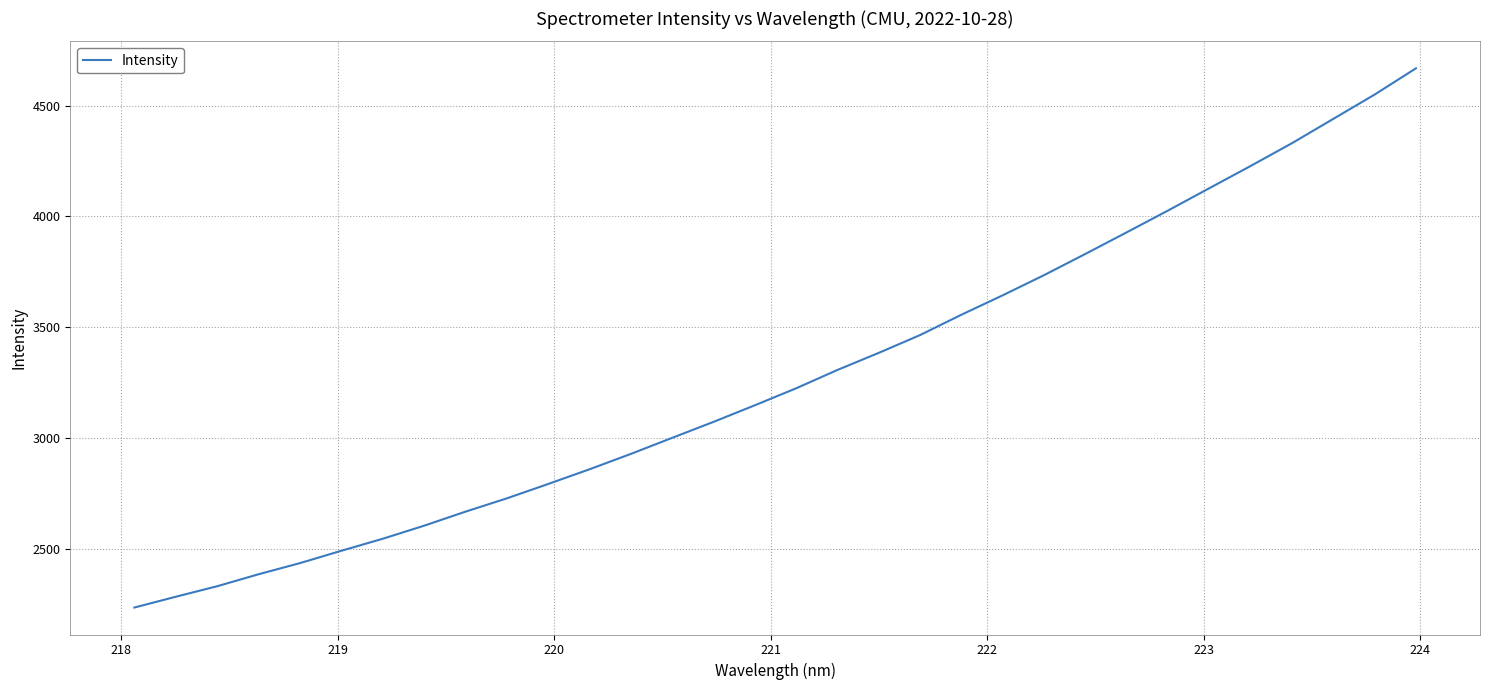

What is the difference between the maximum and minimum values?

2432.0